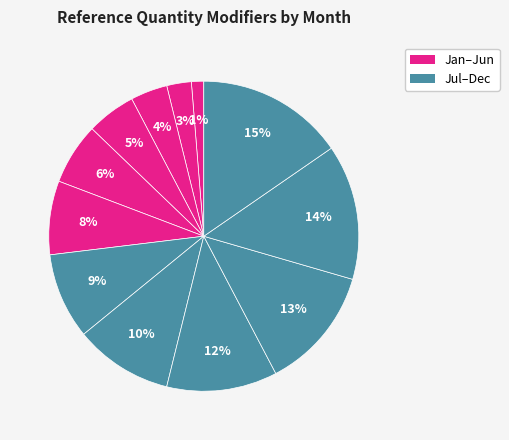

How many slices are in this pie chart?

12